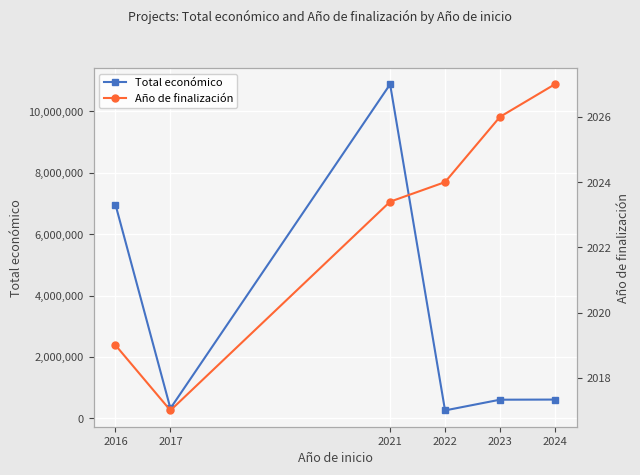

Reading right to left, transcribe all the data shown in this chart.

Total económico: 2024=615375.0	2023=611068.0	2022=262332.0	2021=10880020.0	2017=327744.0	2016=6960293.0
Año de finalización: 2024=2027.0	2023=2026.0	2022=2024.0	2021=2023.4	2017=2017.0	2016=2019.0